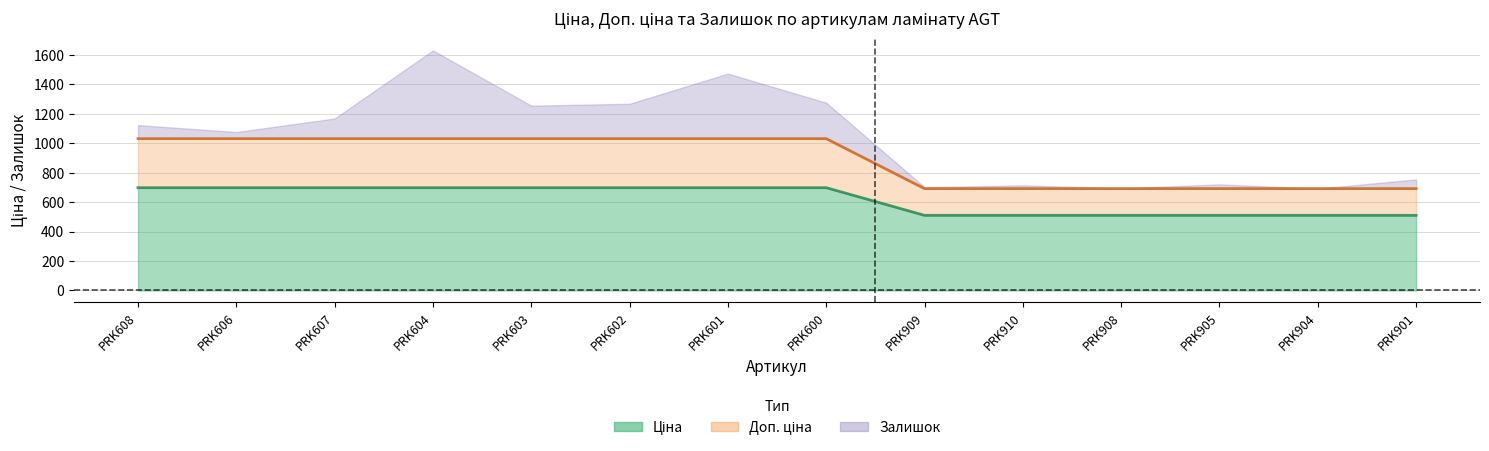

True or false: Доп. ціна has more than 2 interior local peaks.

False